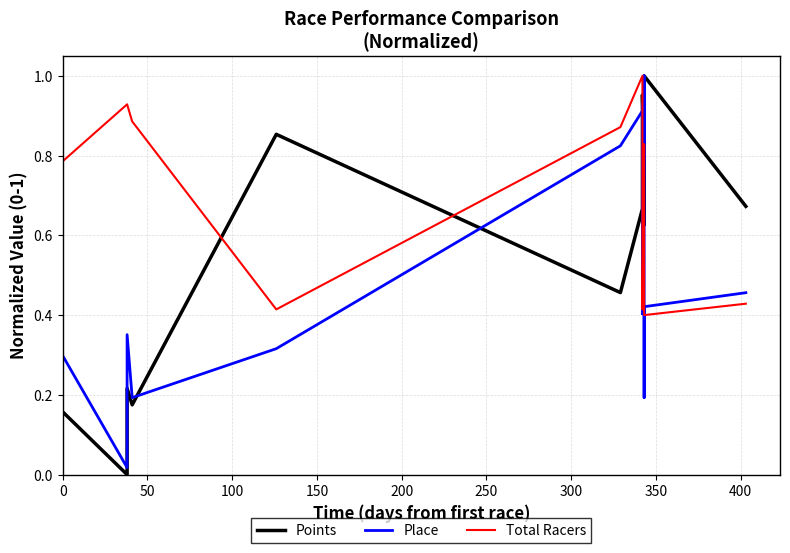

Reading left to right, transcribe all the data shown in this chart.

Points: 0.2	0.0	0.2	0.2	0.9	0.5	0.7	0.7	0.9	1.0	0.8	0.9	0.6	0.9	1.0	0.7
Place: 0.3	0.0	0.4	0.2	0.3	0.8	0.9	0.9	0.4	0.4	0.8	1.0	0.2	0.4	0.4	0.5
Total Racers: 0.8	0.9	0.9	0.9	0.4	0.9	1.0	1.0	0.4	0.4	0.8	0.8	0.4	0.4	0.4	0.4